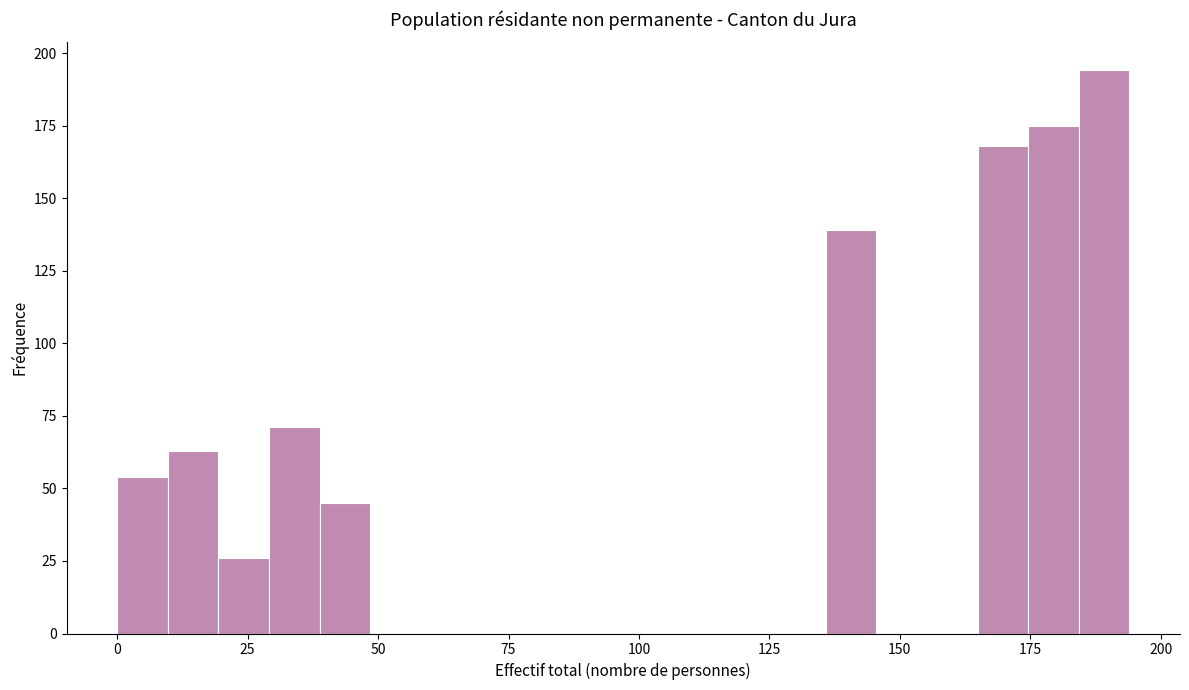

Read against the x-axis, roughly where is the centre of the tallest bar?

190